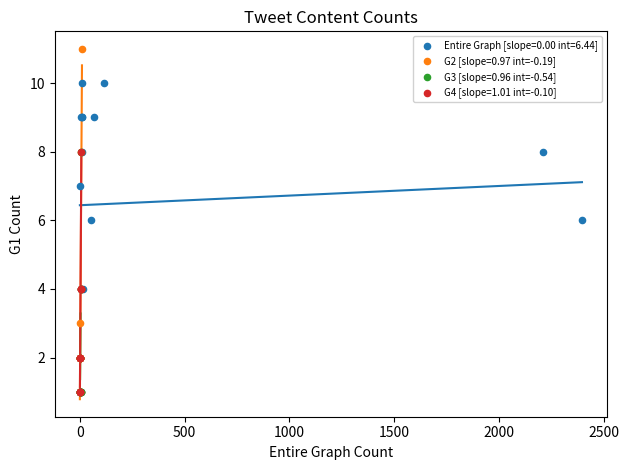

Which series has the widest spread of Y values?

G2 [slope=0.97 int=-0.19]